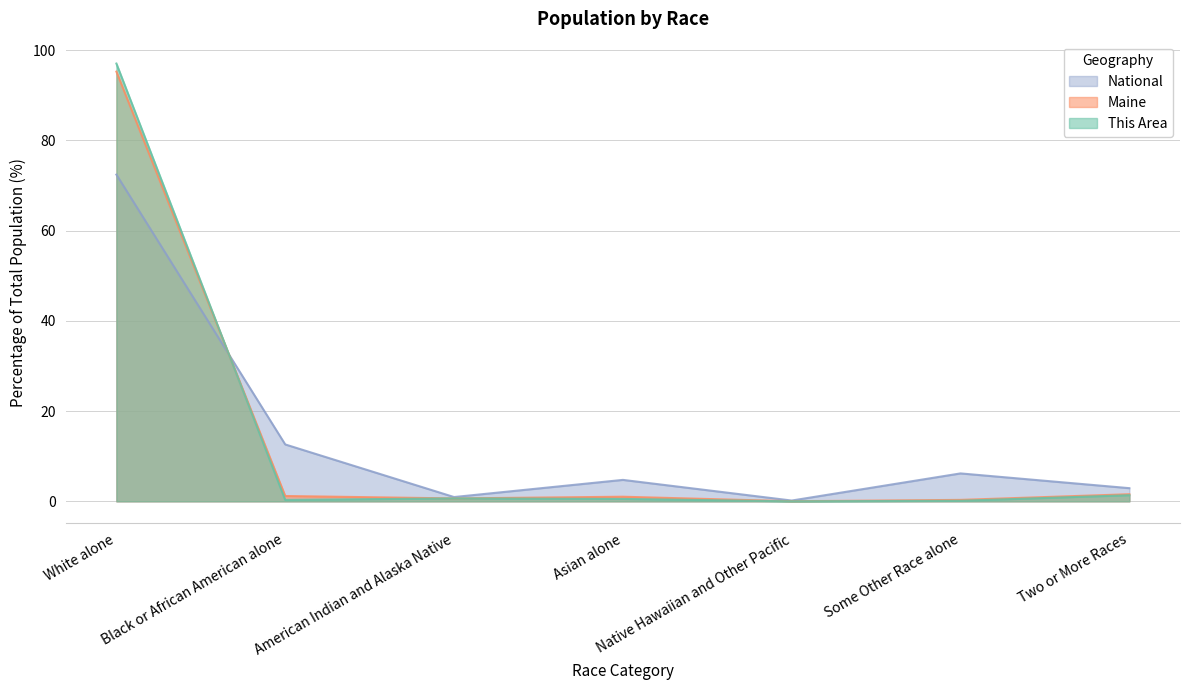

At which category is the sum across all series the highest?

White alone